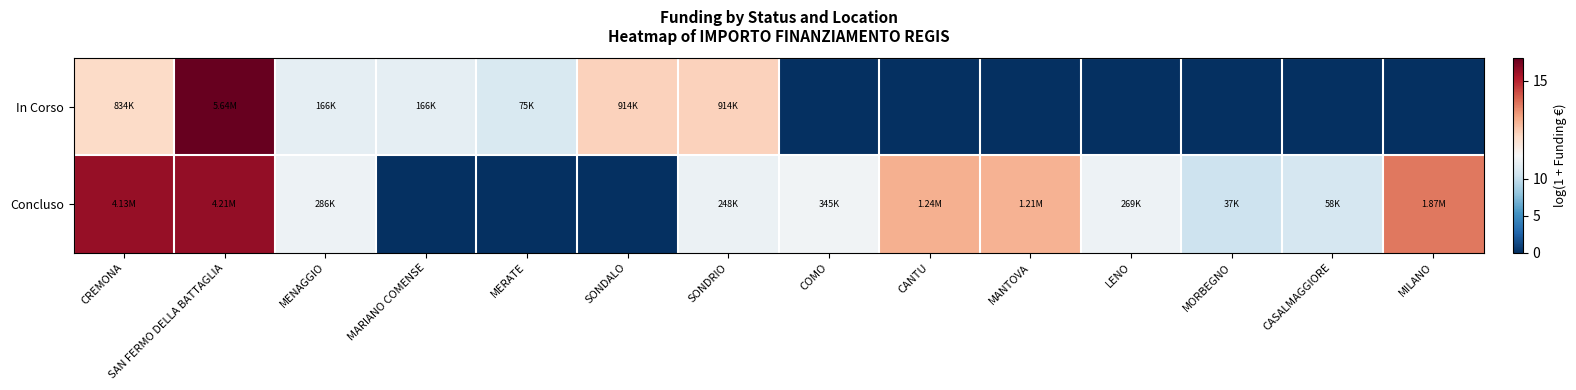

At how many categories does at least one series exceed 2?

14